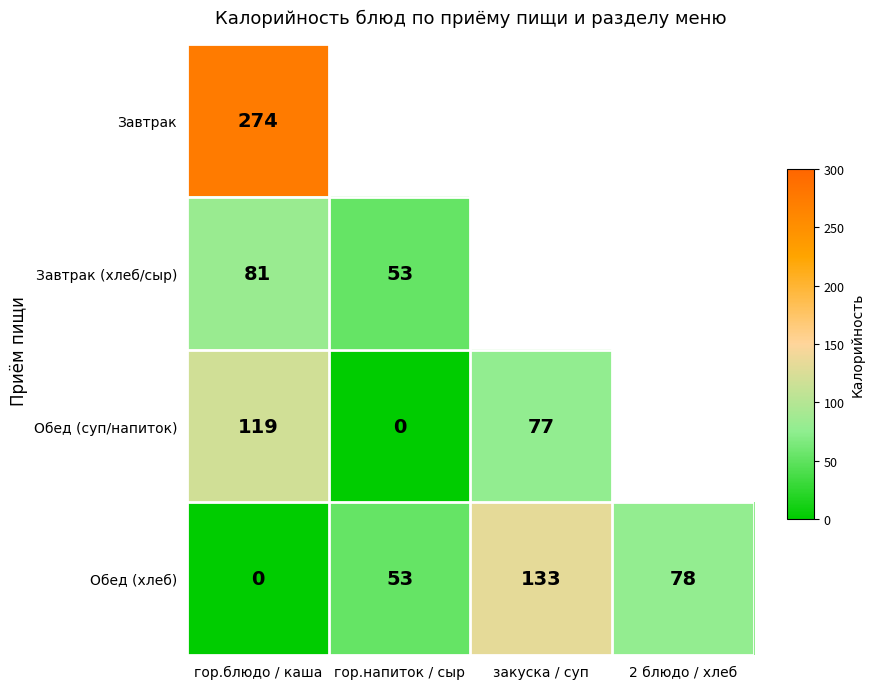

What is the sum of the Обед (суп/напиток) values at гор.напиток / сыр and гор.блюдо / каша?

119